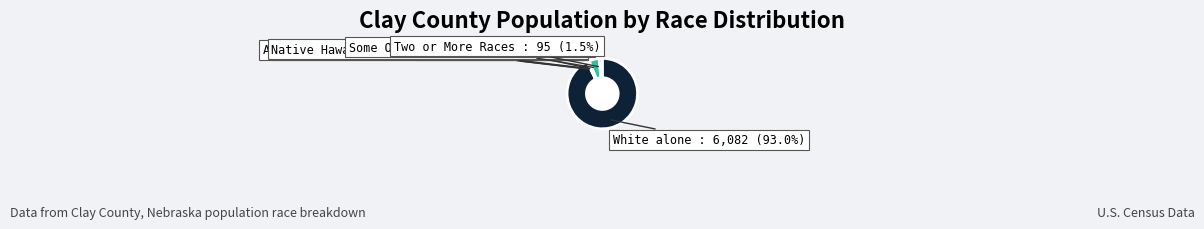

Is there a majority slice in this chart?

Yes